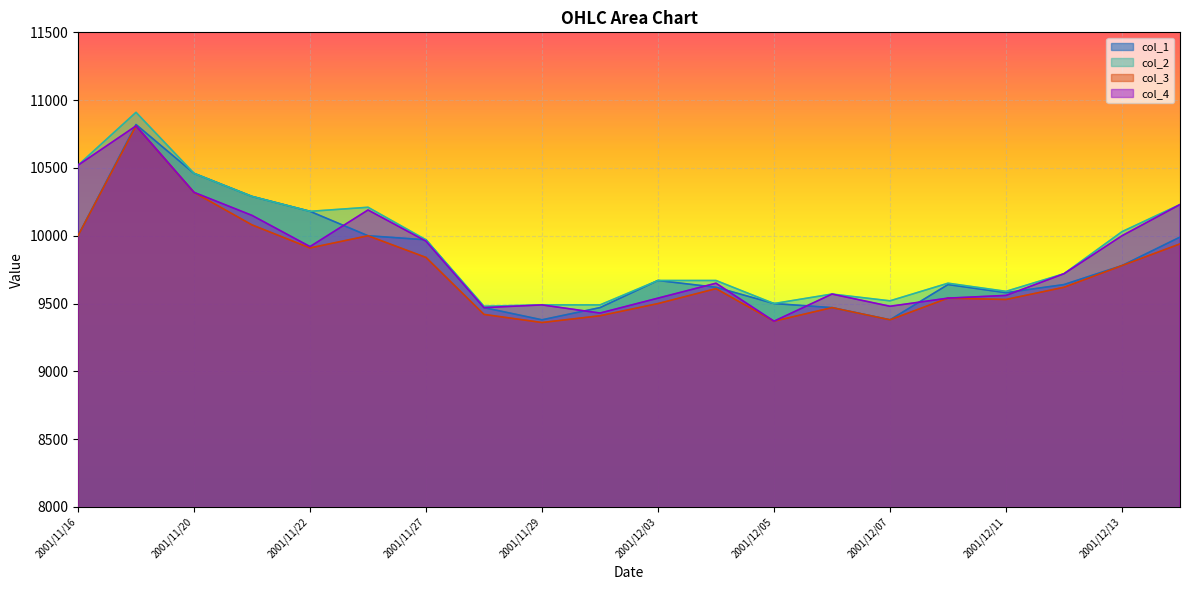

What is the value of the col_2 point at the 10th from the left?

9490